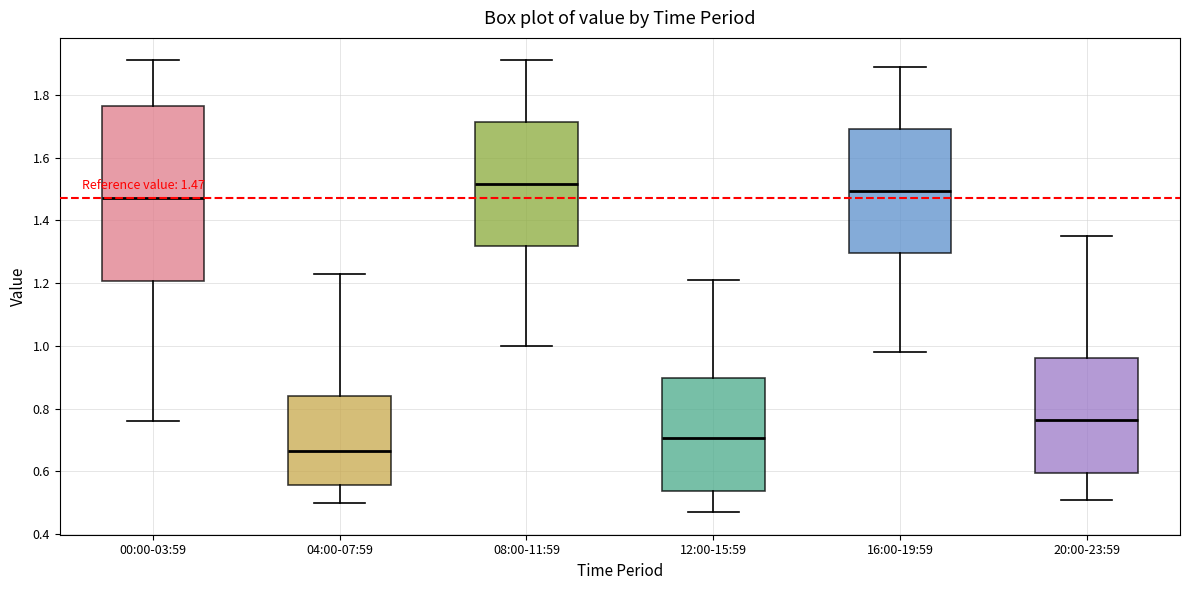

Which box is the tallest, from its lower edge to its upper edge?

00:00-03:59